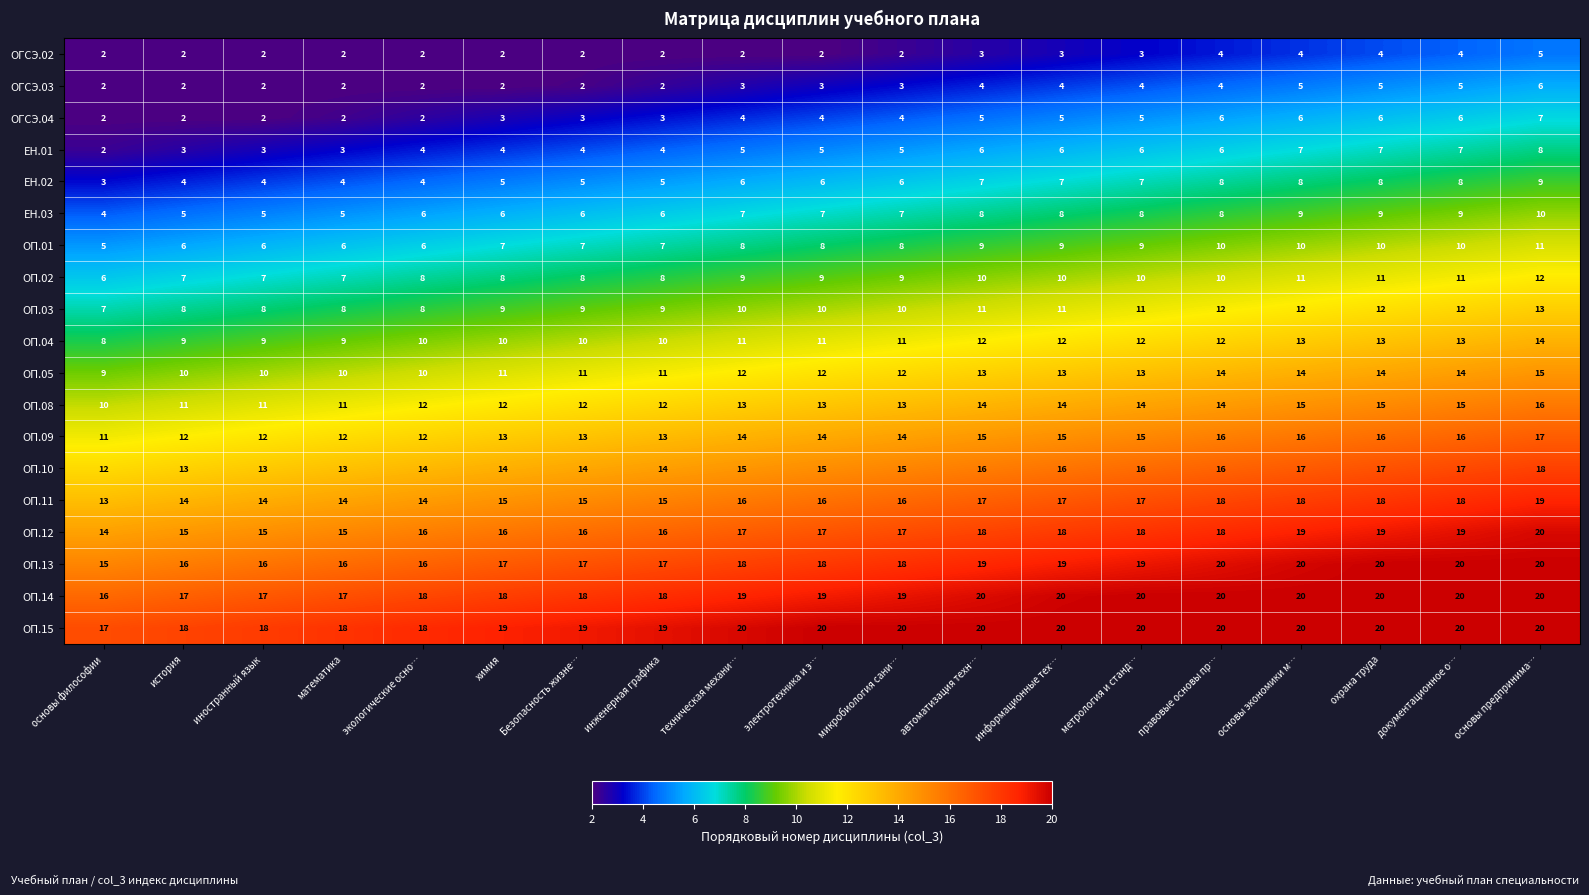

Count the number of categories in the chart.

19